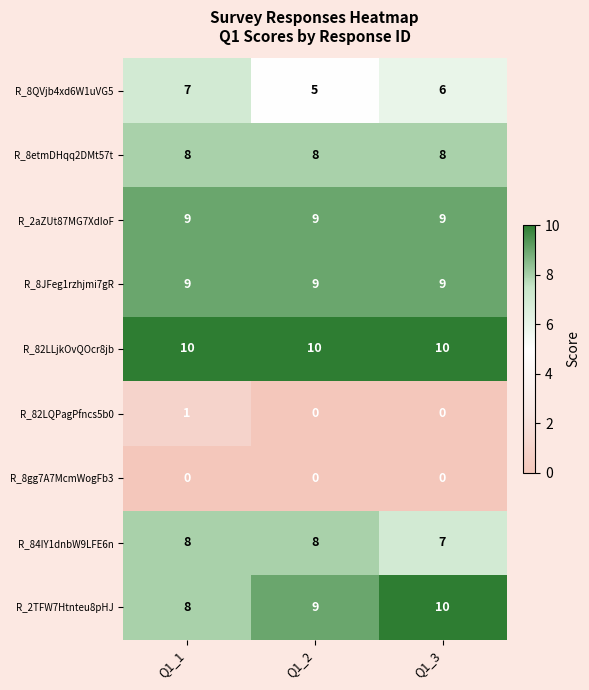

The R_8QVjb4xd6W1uVG5 series shows 10 at Q1_3. True or false?

False